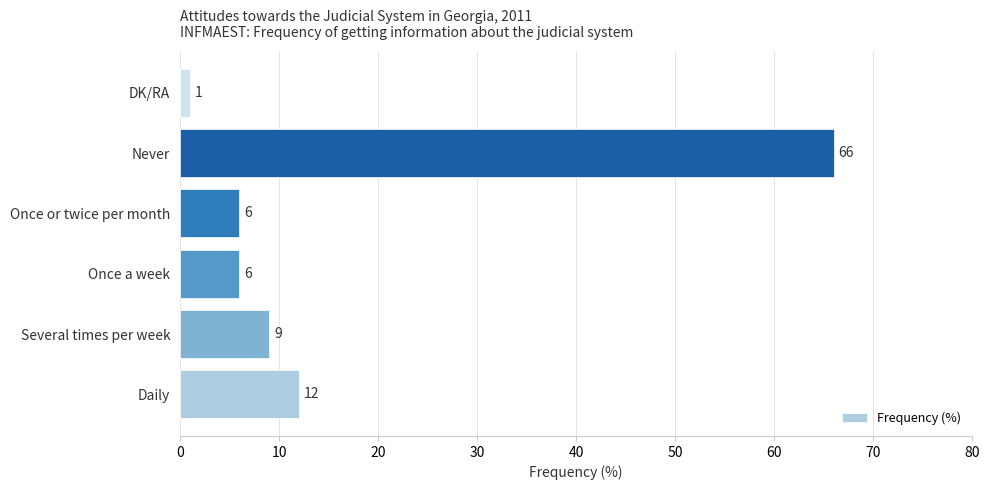

Does the chart contain any negative values?

No